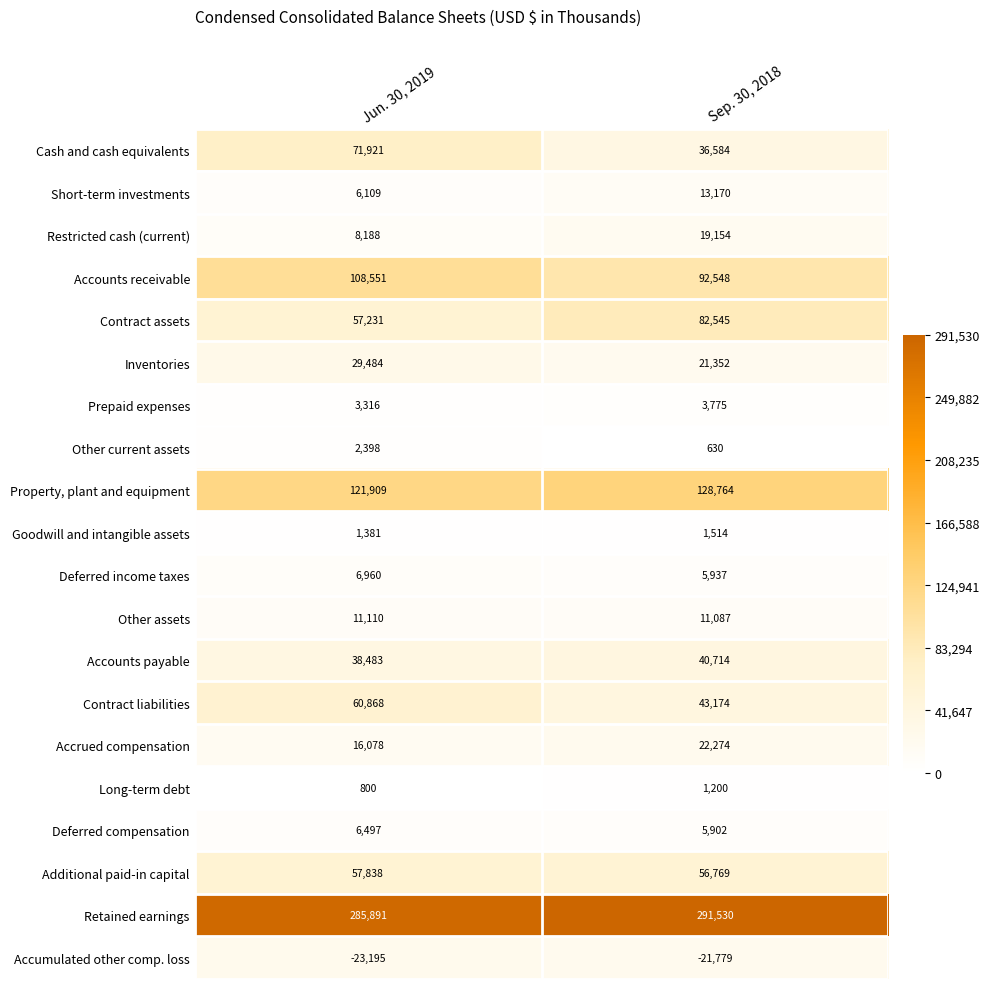

True or false: Retained earnings has a value of 285891 at Jun. 30, 2019.

True